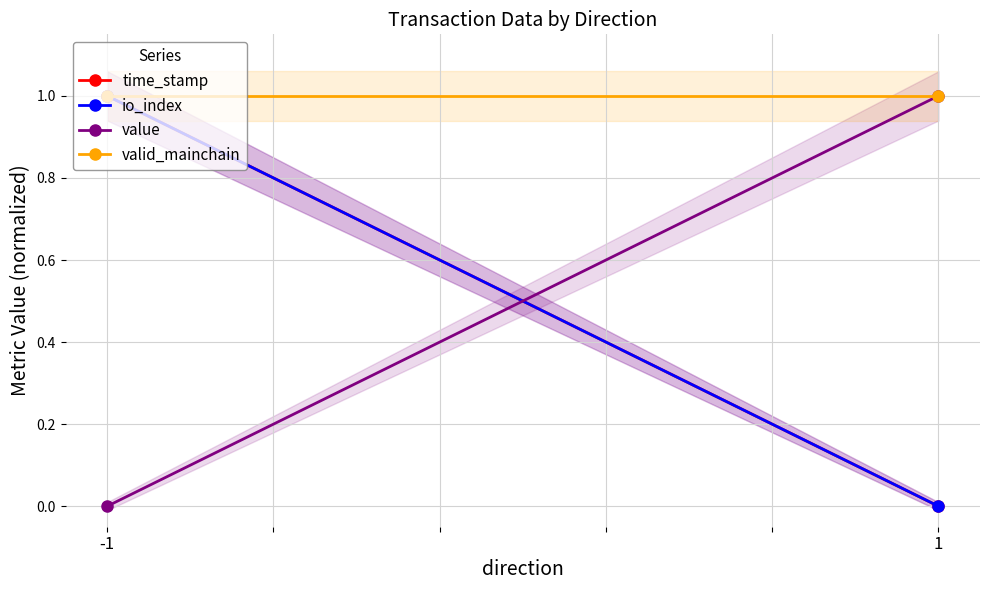

Reading left to right, extract all data points from this chart.

time_stamp: -1=1	1=0
io_index: -1=1	1=0
value: -1=0	1=1
valid_mainchain: -1=1	1=1